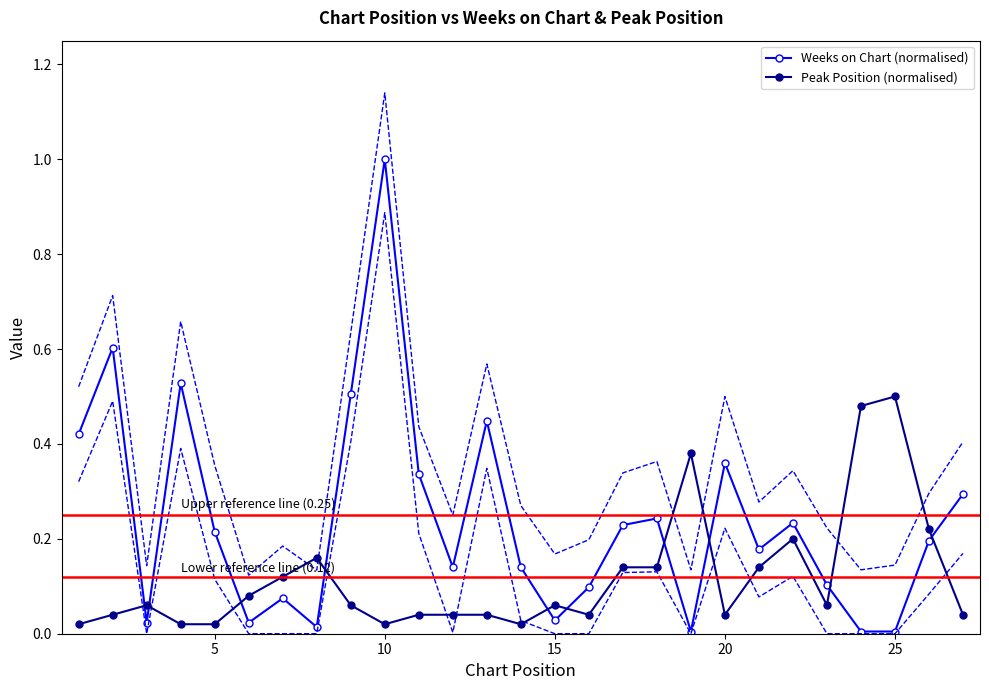

True or false: Weeks on Chart (normalised) and Peak Position (normalised) cross at least once.

True